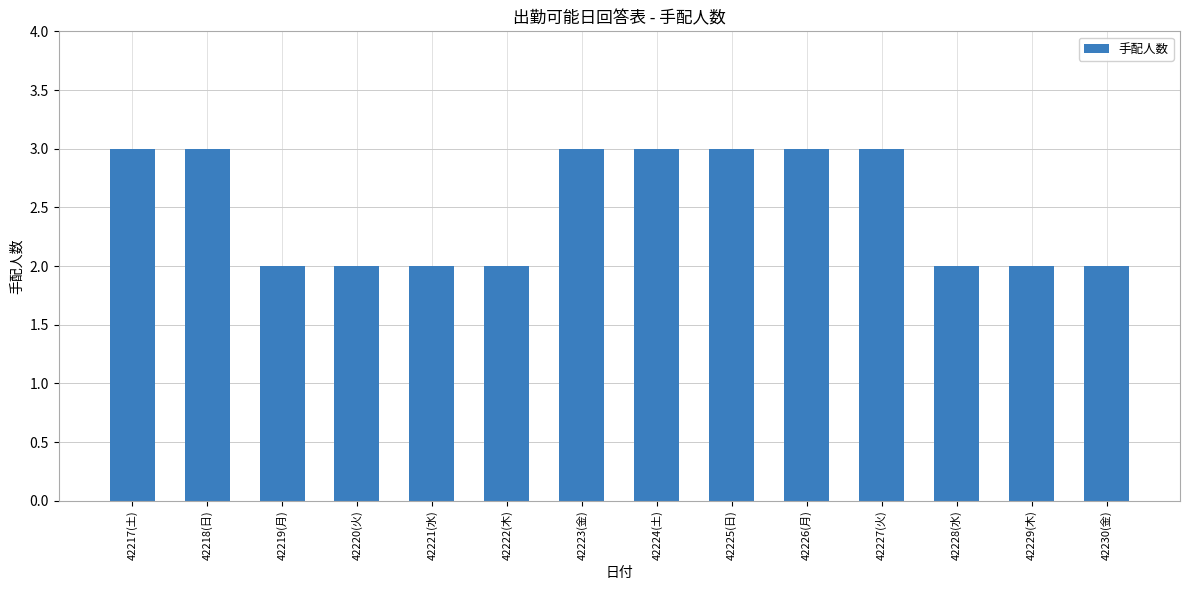

Read the value at 42222(木).

2